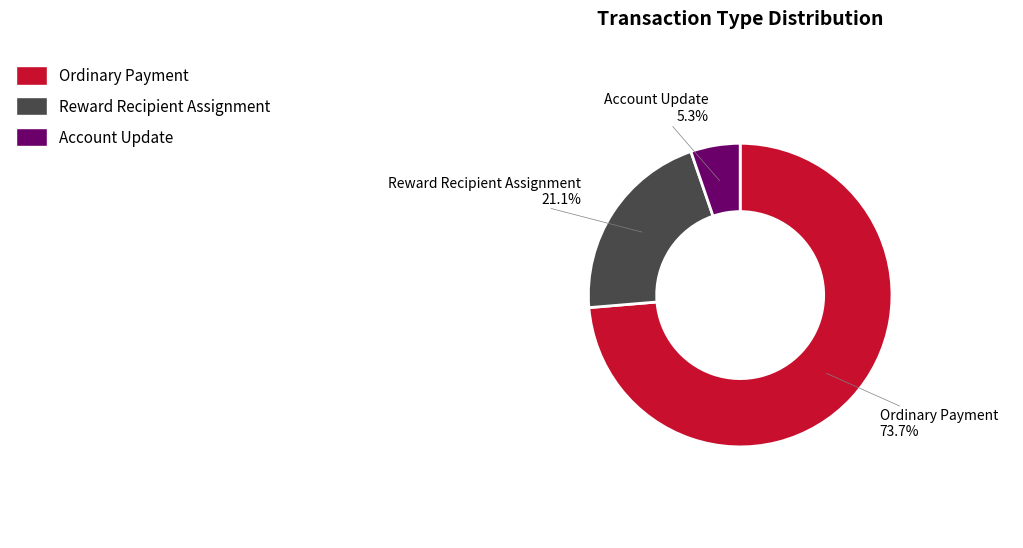

Which slice is the smallest?

Account Update